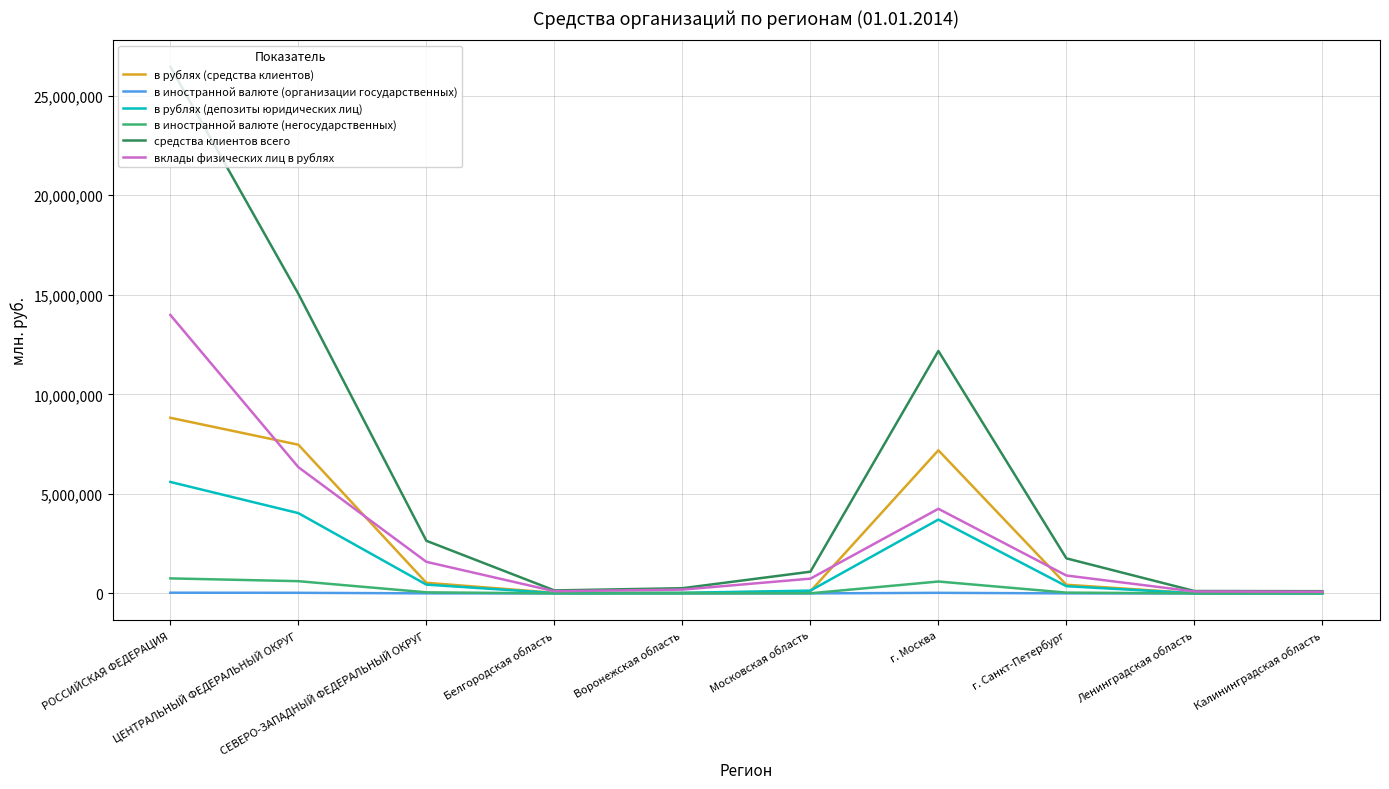

Which series has the widest spread of values?

средства клиентов всего